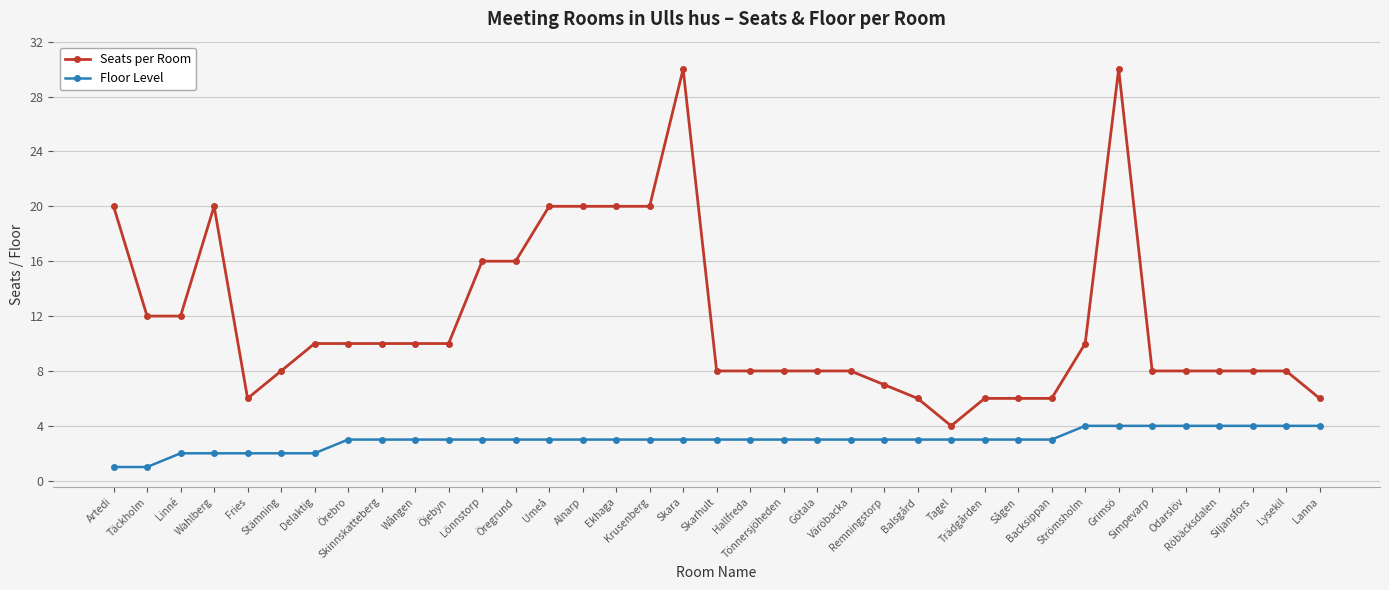

How many data points does each series have?

37